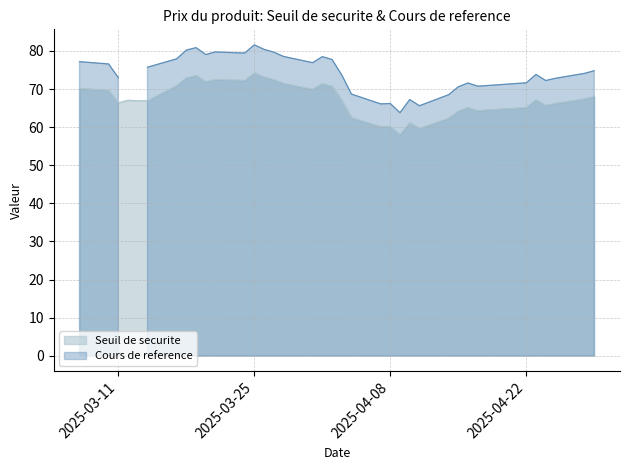

Does the chart display data point markers on the line(s)?

No